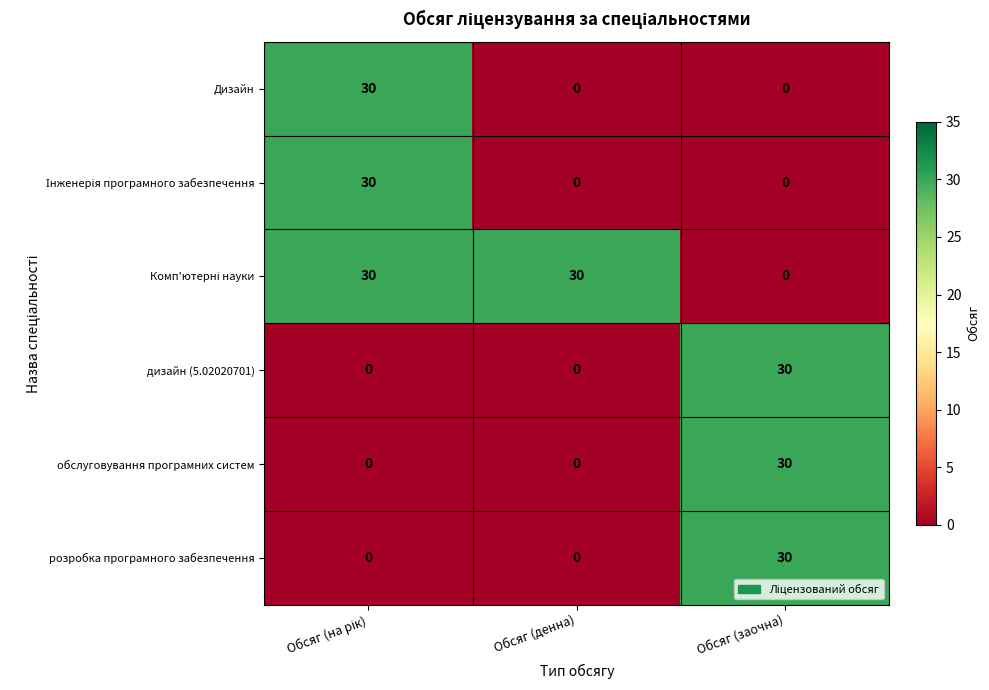

What is the sum of all дизайн (5.02020701) values?

30